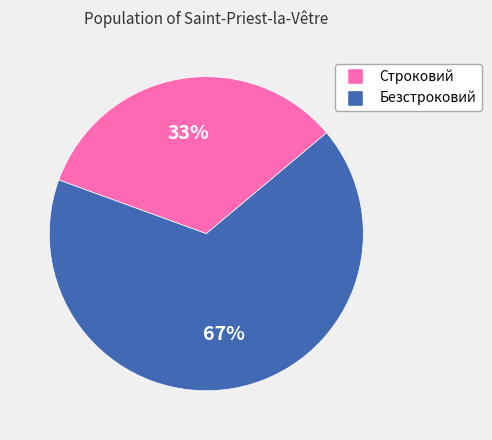

Which slice is the smallest?

Строковий